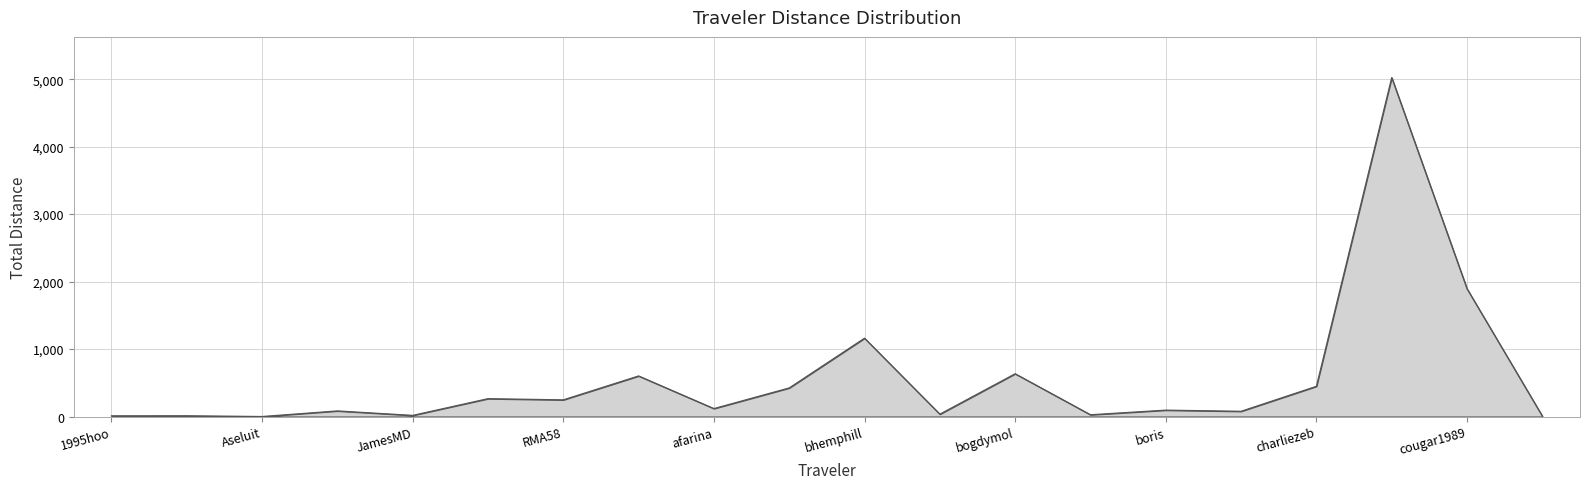

What is the greatest value displayed?

5023.6